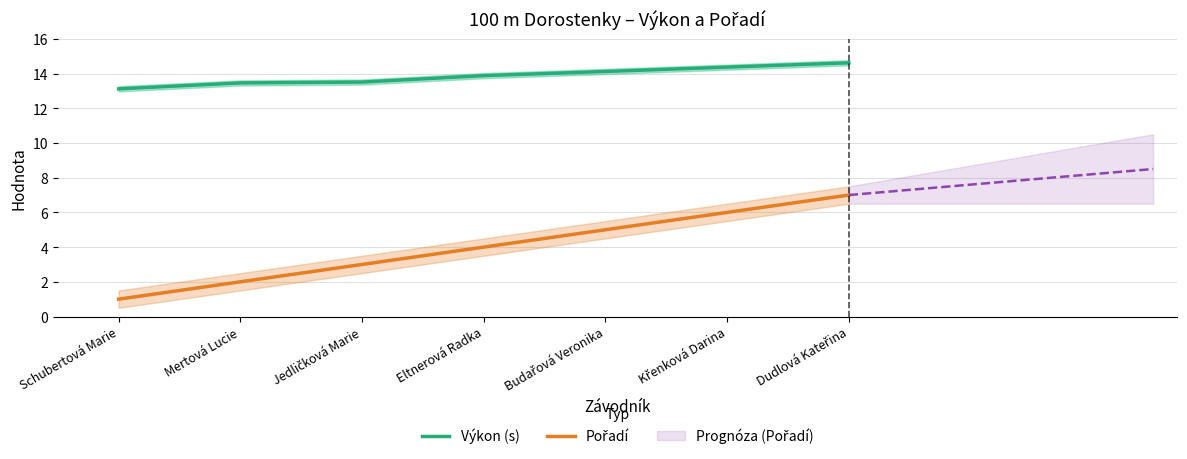

What is the label of the 2nd point from the right?

Křenková Darina